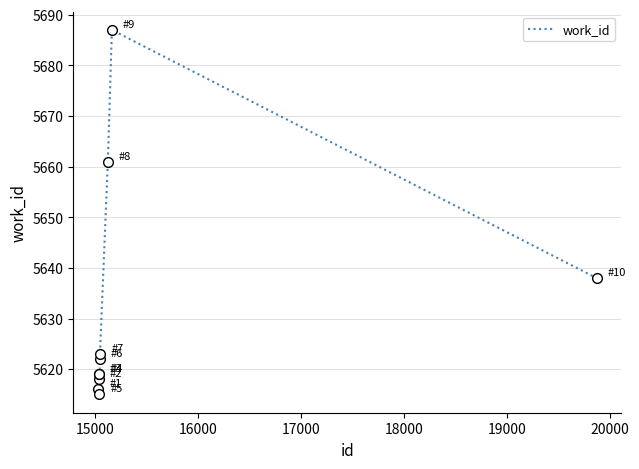

What is the greatest value displayed?

5687